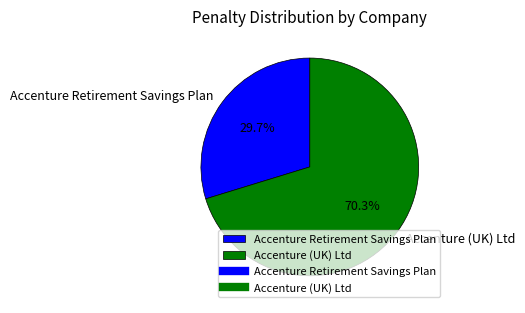

To the nearest percent, what is the combined percentage of Accenture (UK) Ltd and Accenture Retirement Savings Plan?

100%